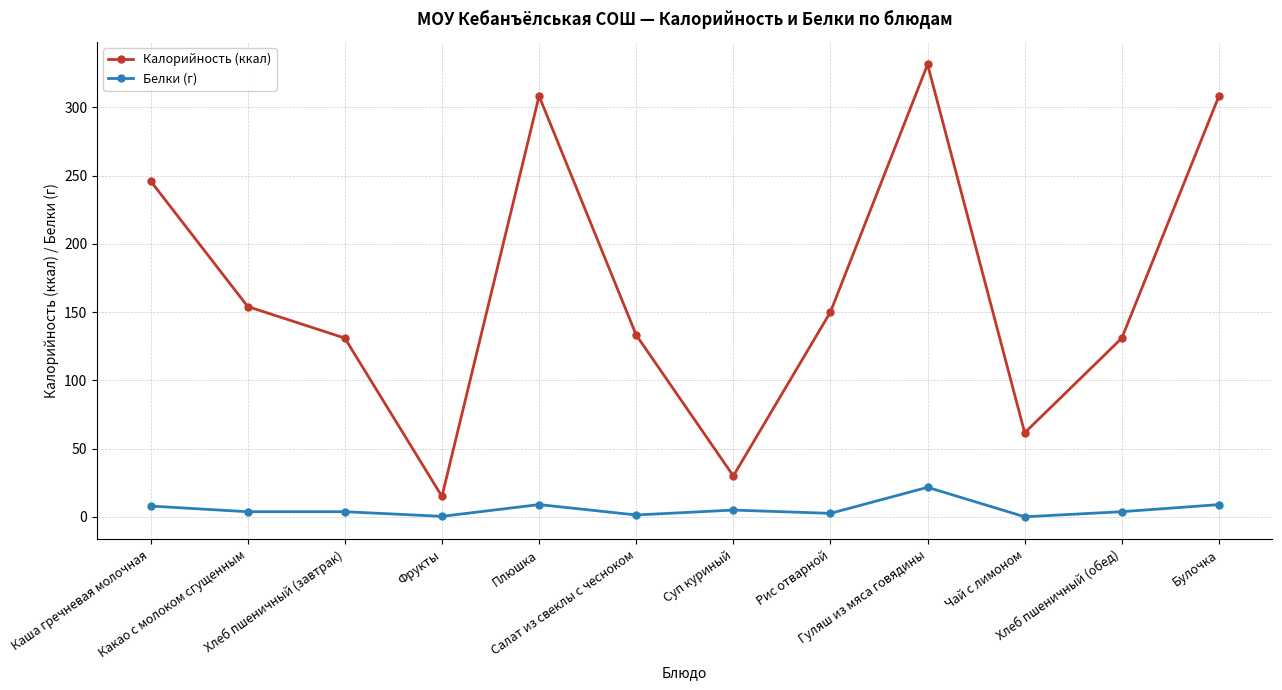

What is the greatest value displayed?

331.5